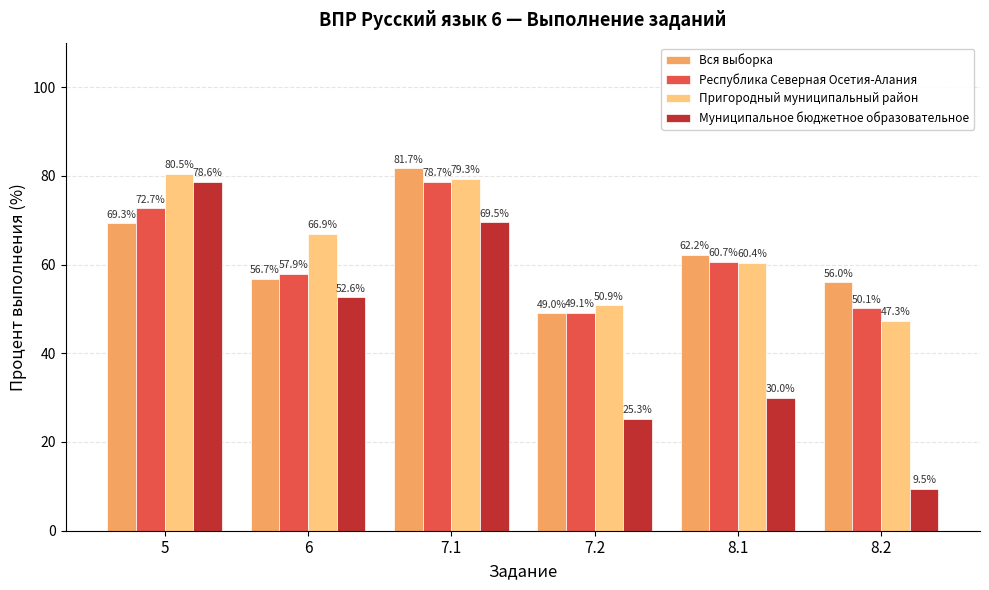

Which series has the largest range (max minus min)?

Муниципальное бюджетное образовательное